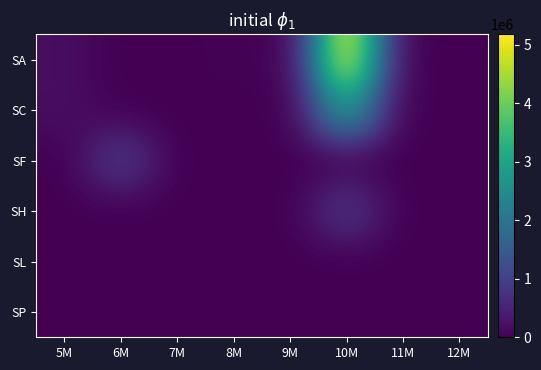

What is the spread (max minus min) of values at 6M?

931896